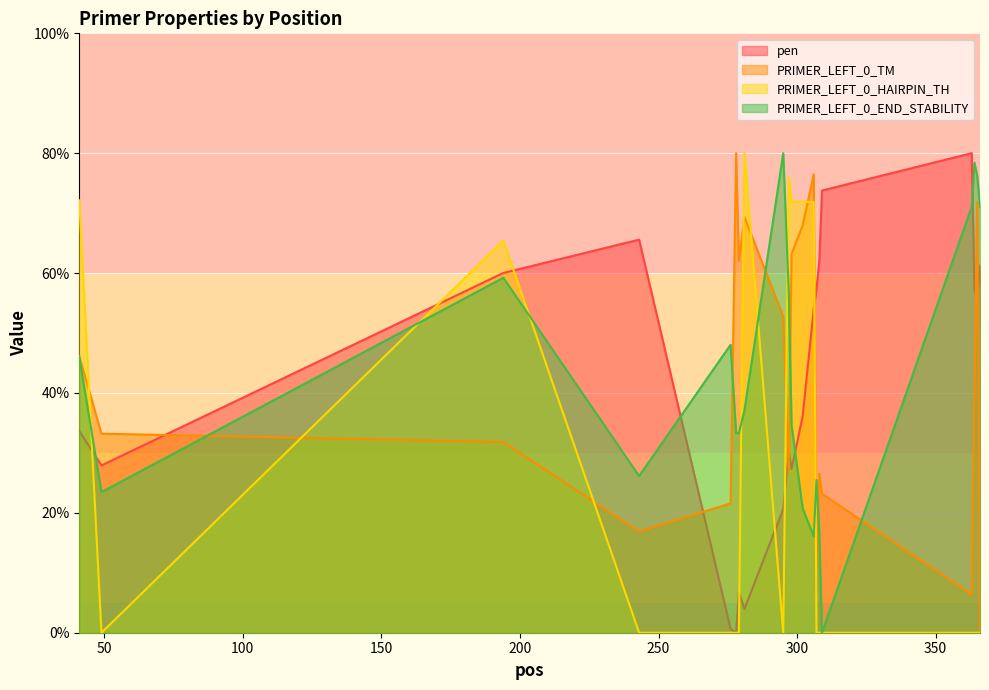

Which has a higher value, 295 or 307?

307